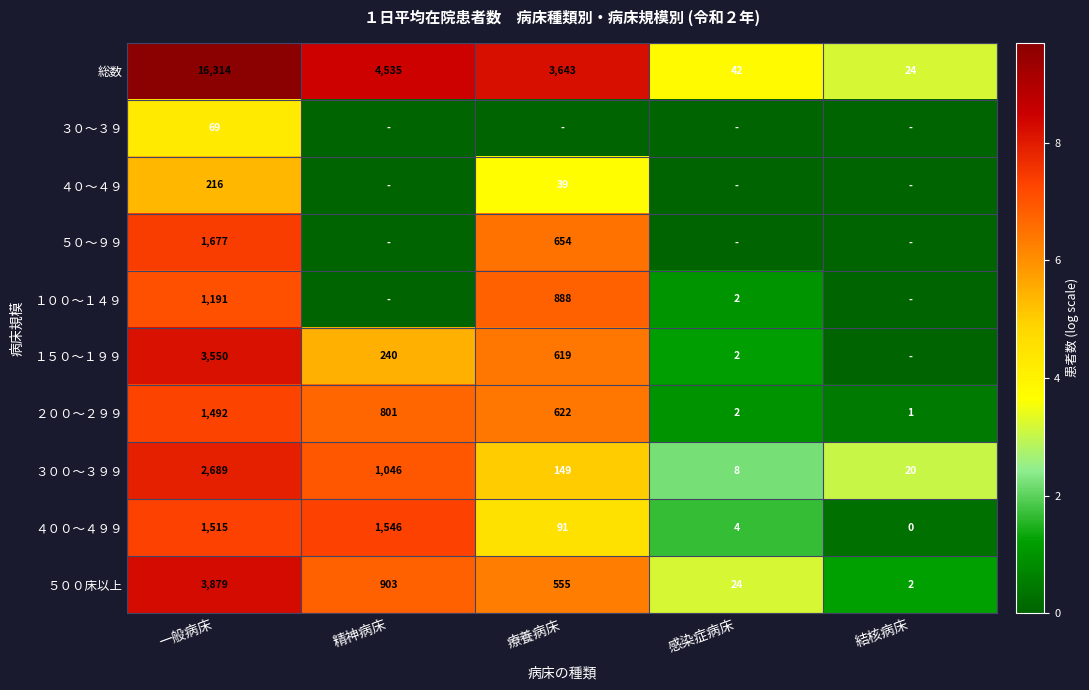

Between 感染症病床 and 一般病床, which is larger?

一般病床